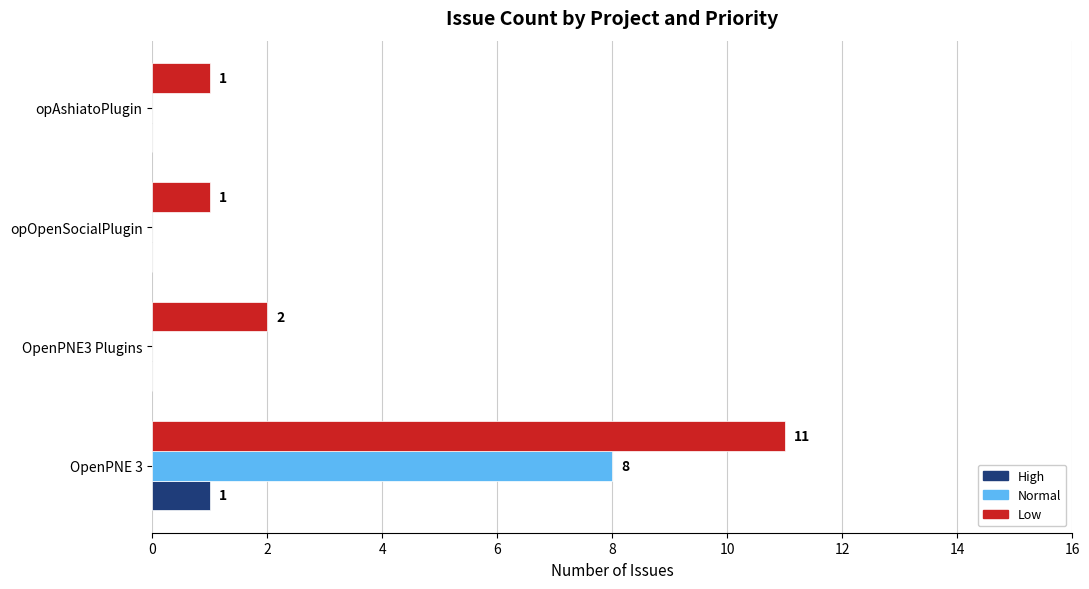

True or false: Low has a value of 3 at OpenPNE3 Plugins.

False